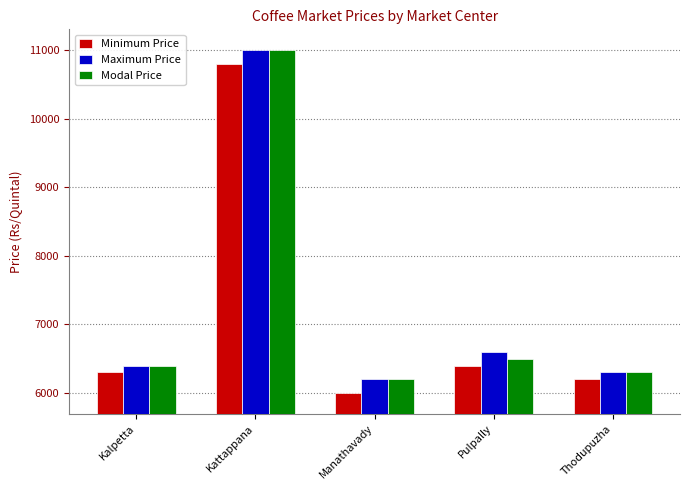

True or false: Modal Price has a value of 6400 at Kalpetta.

True